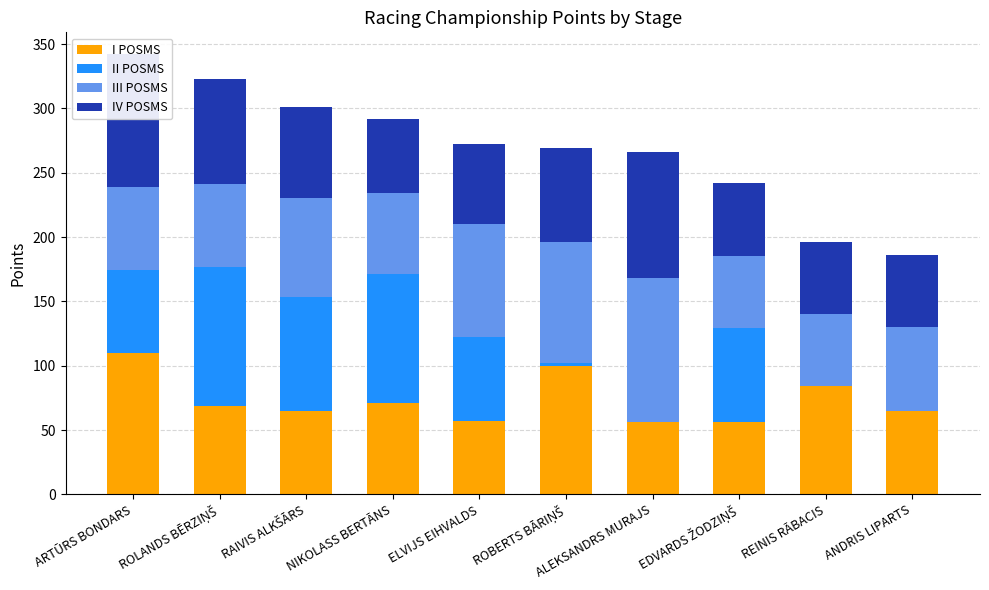

The IV POSMS series shows 82 at ROLANDS BĒRZIŅŠ. True or false?

True